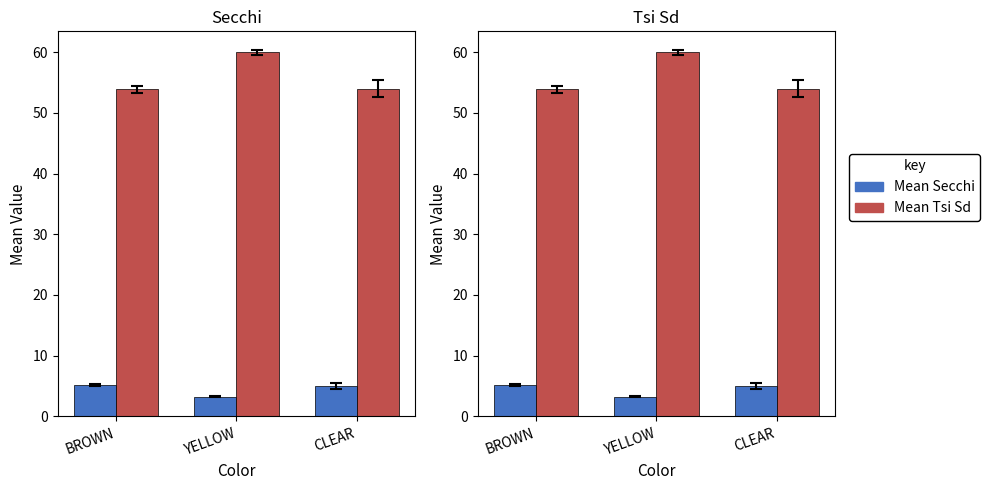

How many bars are there in each group?

2